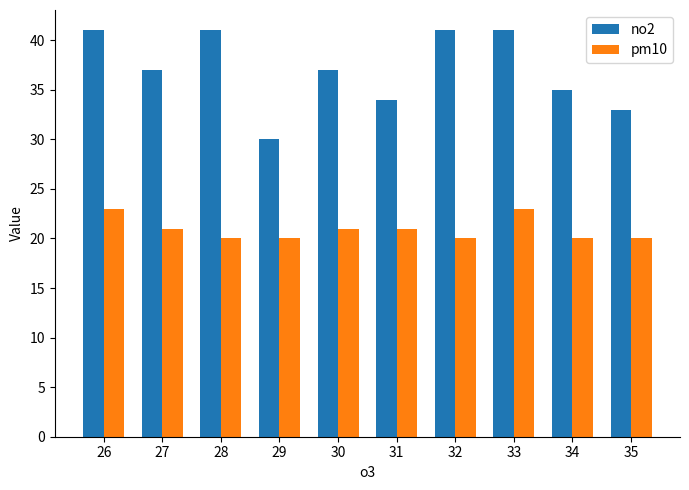

Reading left to right, what are all the values shown in this chart?

no2: 41	37	41	30	37	34	41	41	35	33
pm10: 23	21	20	20	21	21	20	23	20	20